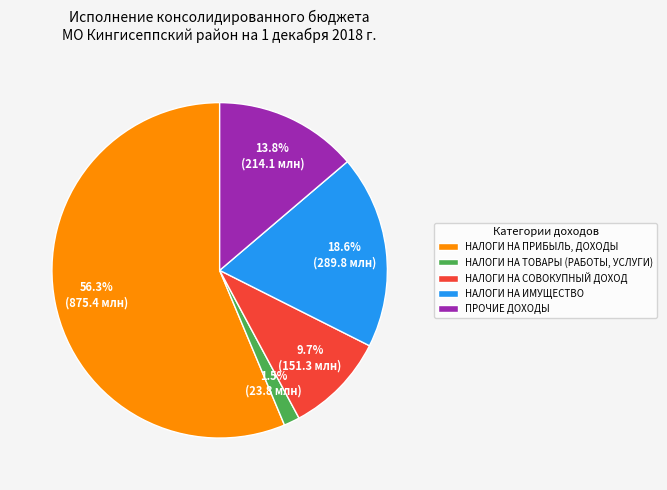

What percentage is the ПРОЧИЕ ДОХОДЫ slice, to the nearest percent?

14%